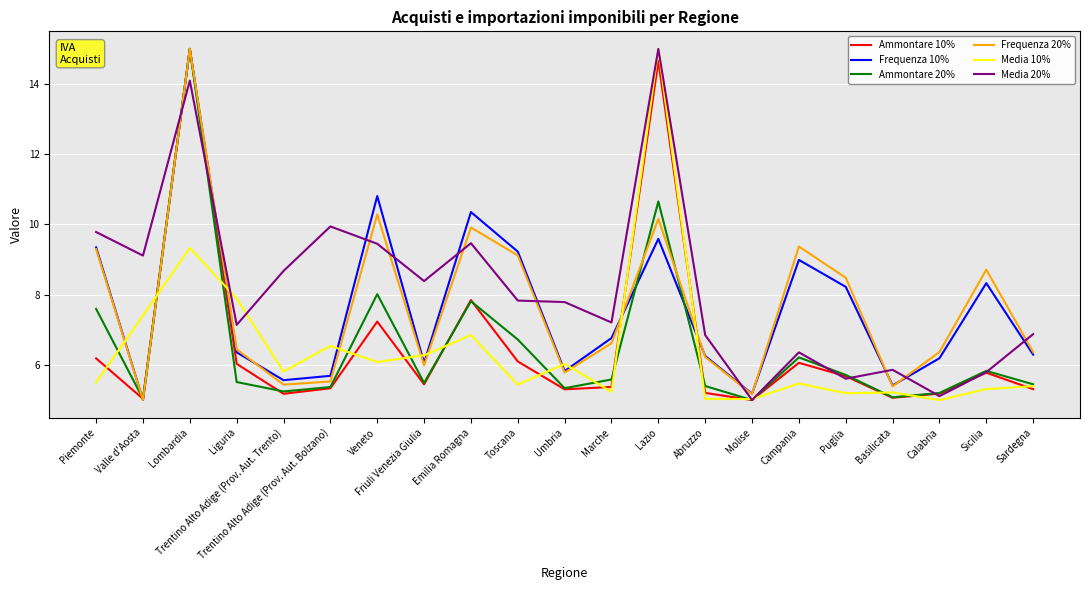

What position from the right is Sardegna?

1